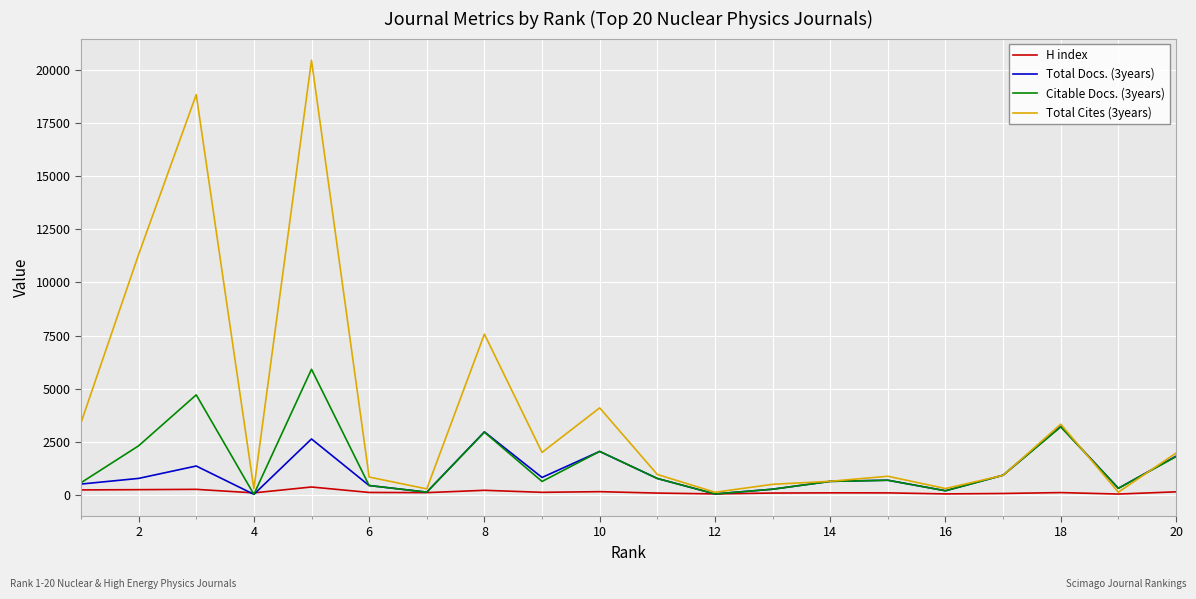

What is the maximum value shown in the chart?

20437